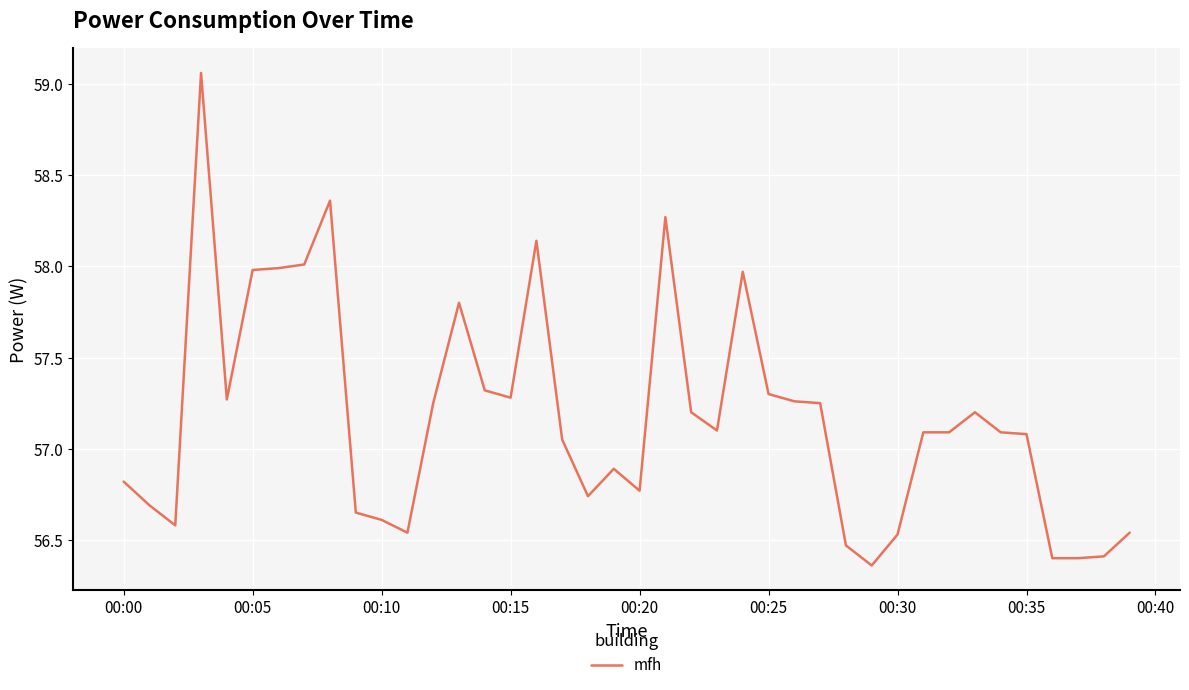

What is the difference between the maximum and minimum values?

2.7